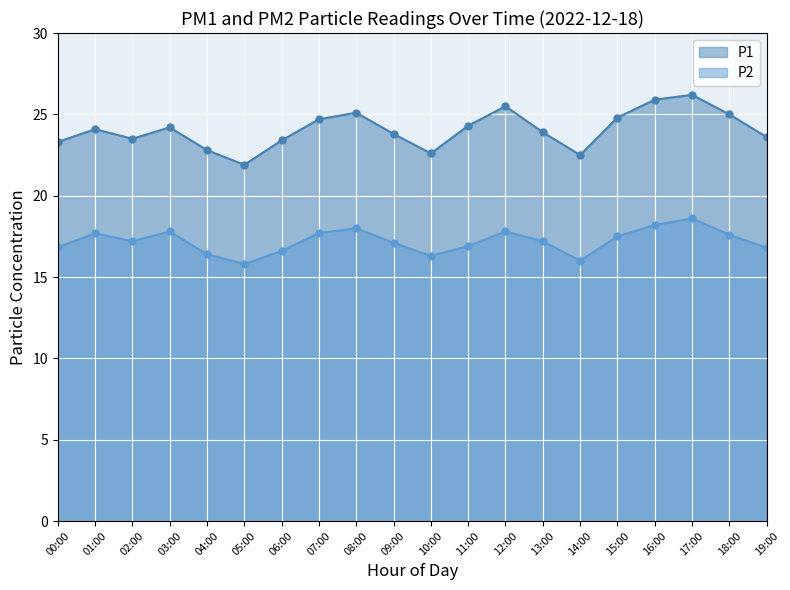

Rank the categories by P2 value from lowest to highest.

05:00, 14:00, 10:00, 04:00, 06:00, 00:00, 19:00, 11:00, 01:00, 09:00, 13:00, 02:00, 15:00, 18:00, 07:00, 12:00, 08:00, 03:00, 16:00, 17:00